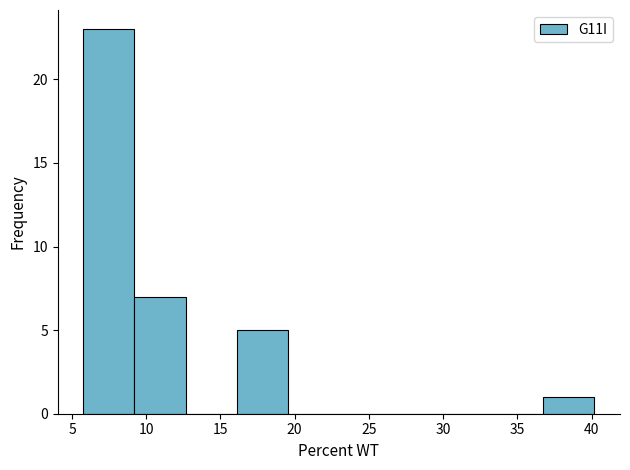

Reading left to right, list every bar in this chart as the range it spans on the x-axis followed by its height. Neither the bar edges nor the heights are printed on the chart, so give them approximately, as read against the axes.

6.0 to 9.0: 23
9.0 to 12.5: 7
12.5 to 16.0: 0
16.0 to 19.5: 5
19.5 to 23.0: 0
23.0 to 26.5: 0
26.5 to 30.0: 0
30.0 to 33.5: 0
33.5 to 36.5: 0
36.5 to 40.0: 1